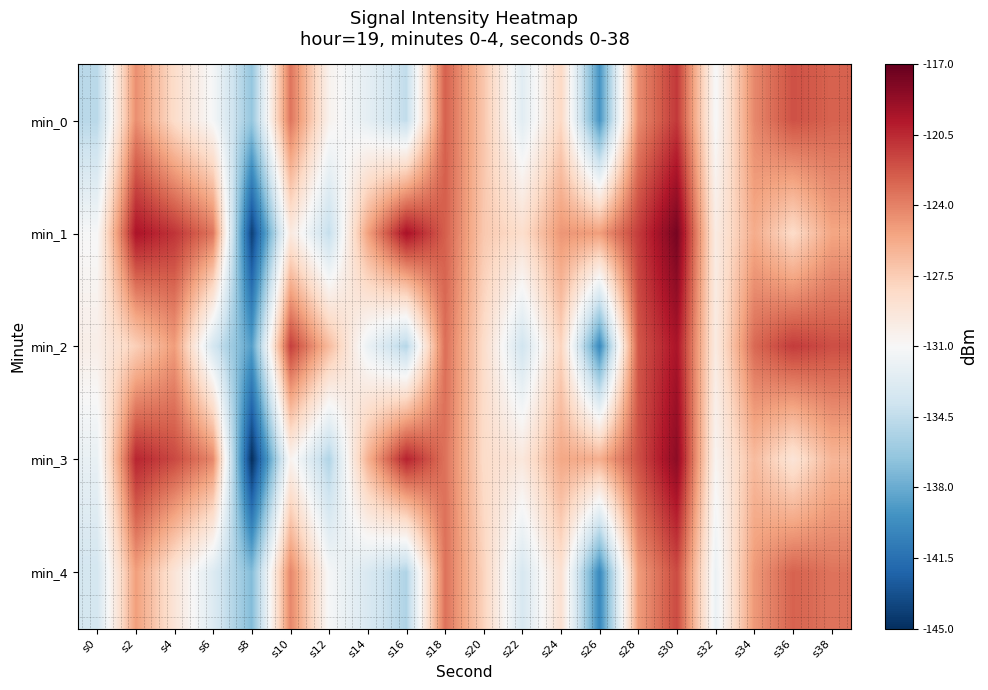

Reading left to right, list all the values displayed in this chart.

min_0: s0=-134.8	s2=-124.5	s4=-128.5	s6=-131.2	s8=-136.4	s10=-123.5	s12=-130.5	s14=-132.3	s16=-134.5	s18=-122.6	s20=-127.2	s22=-132.6	s24=-128.1	s26=-139.3	s28=-124.4	s30=-121.1	s32=-131.1	s34=-124.3	s36=-122.1	s38=-122.7
min_1: s0=-131.1	s2=-119.6	s4=-120.9	s6=-123.5	s8=-144.2	s10=-129.6	s12=-134.3	s14=-125.3	s16=-119.5	s18=-122.6	s20=-127.2	s22=-128.6	s24=-124.8	s26=-125.1	s28=-121.2	s30=-117.6	s32=-129.9	s34=-125.8	s36=-128.4	s38=-125.5
min_2: s0=-130.1	s2=-127.7	s4=-125.1	s6=-133.4	s8=-138.8	s10=-121.3	s12=-126.6	s14=-131.9	s16=-135.0	s18=-123.2	s20=-128.4	s22=-133.7	s24=-127.9	s26=-140.0	s28=-122.3	s30=-119.6	s32=-129.8	s34=-123.0	s36=-121.2	s38=-121.9
min_3: s0=-132.0	s2=-120.3	s4=-121.7	s6=-124.3	s8=-145.1	s10=-130.5	s12=-135.2	s14=-126.0	s16=-120.2	s18=-123.3	s20=-128.4	s22=-129.5	s24=-125.6	s26=-125.9	s28=-122.0	s30=-118.4	s32=-130.6	s34=-126.6	s36=-129.2	s38=-126.3
min_4: s0=-133.5	s2=-125.2	s4=-129.2	s6=-132.9	s8=-137.1	s10=-124.2	s12=-131.2	s14=-133.1	s16=-135.3	s18=-123.3	s20=-127.9	s22=-133.3	s24=-128.8	s26=-140.0	s28=-125.1	s30=-121.8	s32=-131.8	s34=-125.0	s36=-122.8	s38=-123.4